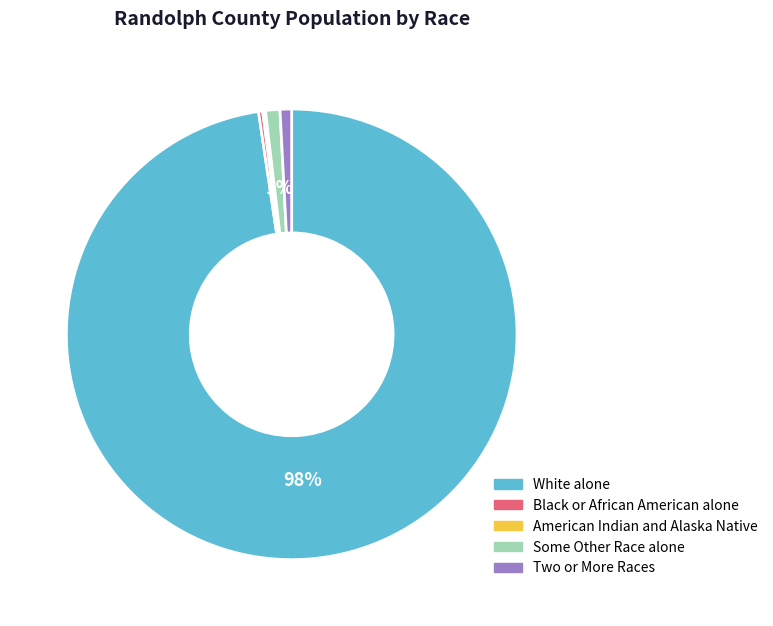

Which category has the biggest portion of the pie?

White alone